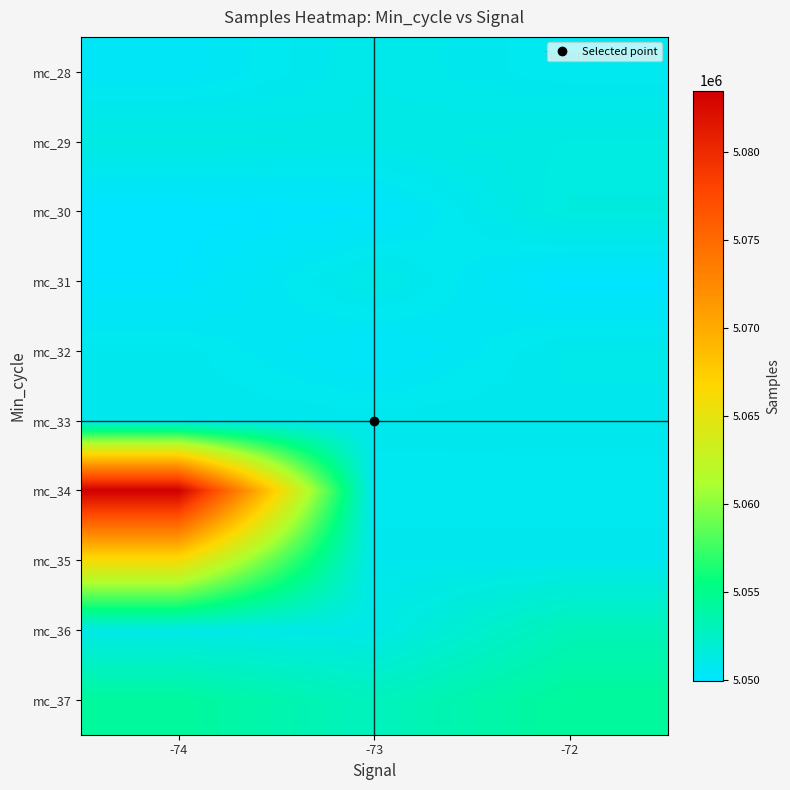

Which series has the largest range (max minus min)?

mc_34